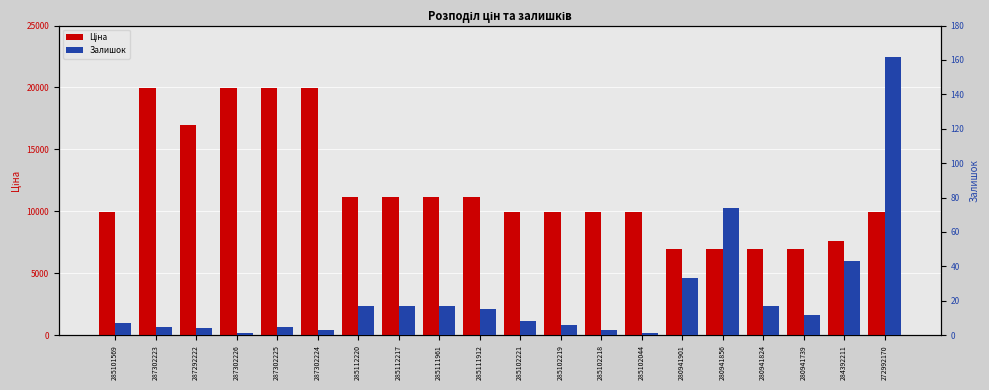

What are all the series names shown in the legend?

Ціна, Залишок